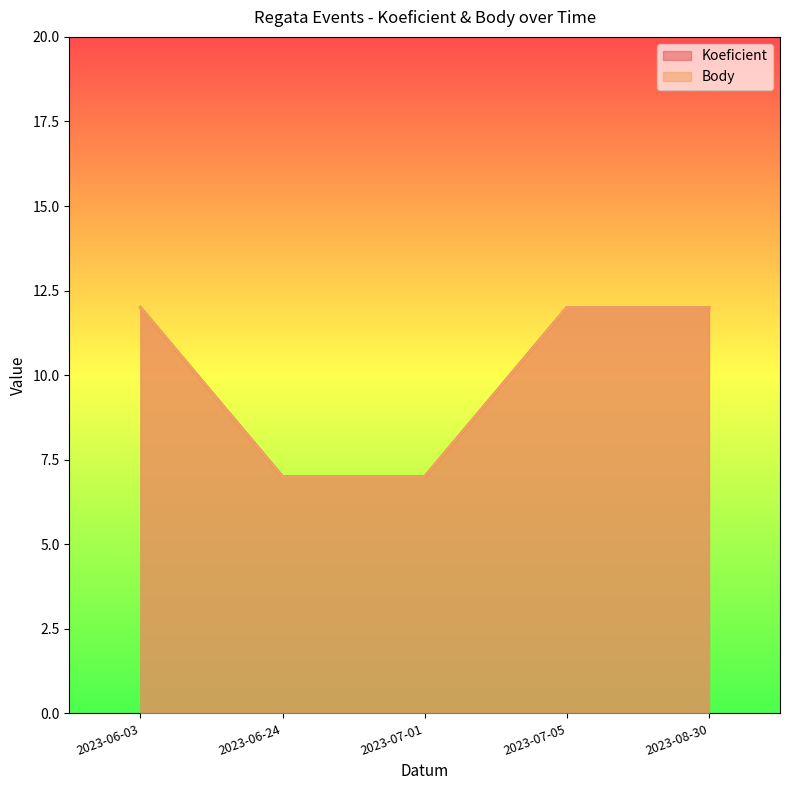

Between 2023-07-01 and 2023-07-05, which series saw the biggest shift?

Koeficient